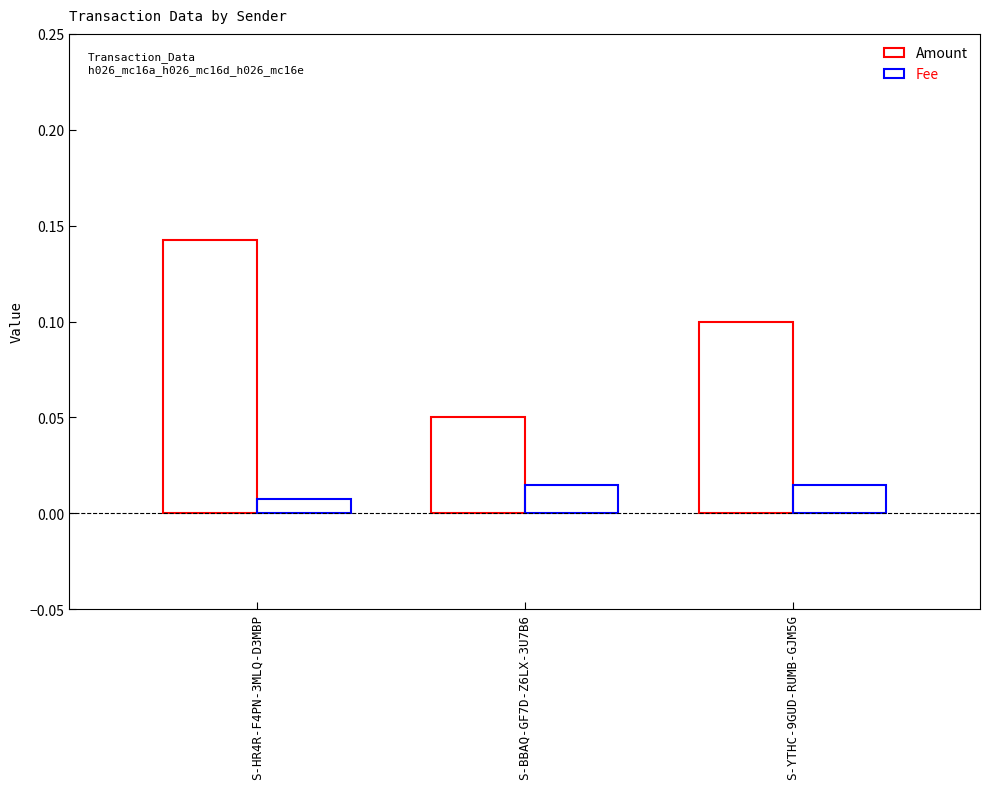

Between S-BBAQ-GF7D-Z6LX-3U7B6 and S-YTHC-9GUD-RUMB-GJM5G, which series saw the biggest shift?

Amount